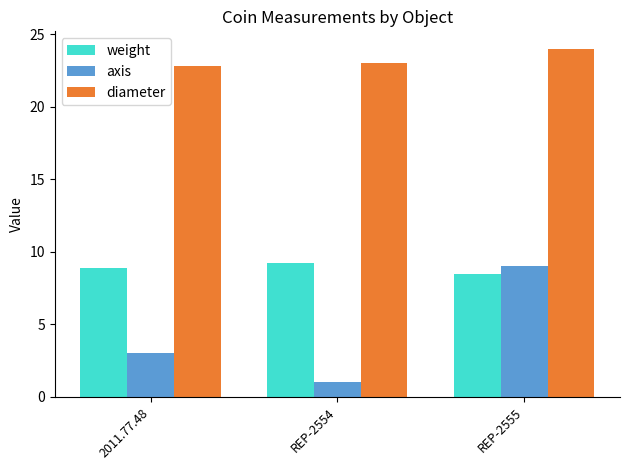

Does the chart contain stacked bars?

No